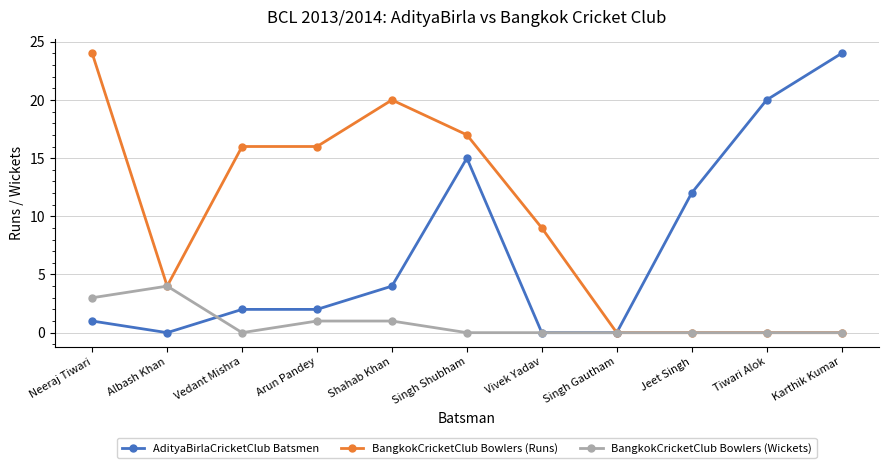

What is the greatest value displayed?

24